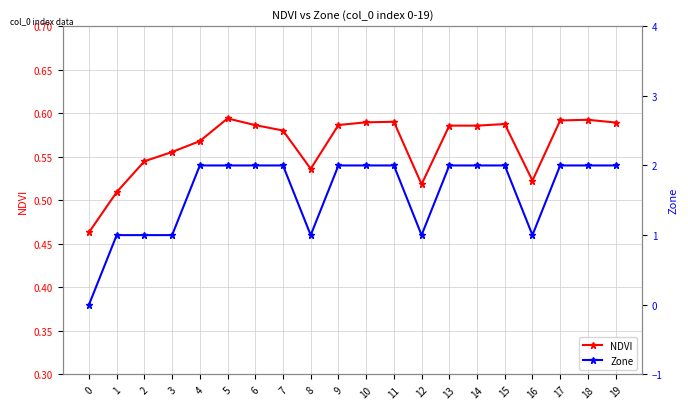

The Zone series shows 1.1 at 18. True or false?

False